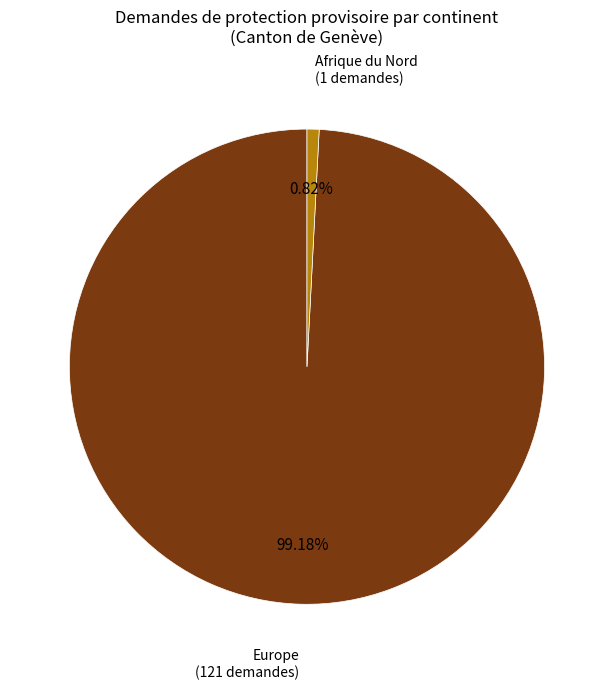

Does Europe represent more than half of the total?

Yes